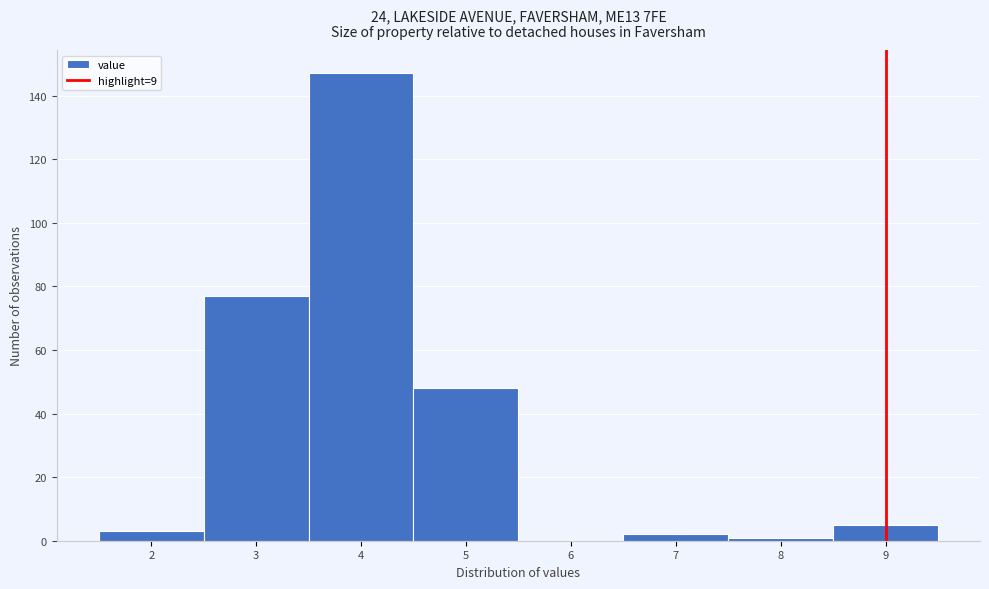

Reading left to right, transcribe this chart: for each bar, give the range it covers on the x-axis and its height. The values are not printed on the chart, so give them approximately, as read against the axis.

1.5 to 2.5: 4
2.5 to 3.5: 78
3.5 to 4.5: 148
4.5 to 5.5: 48
5.5 to 6.5: 0
6.5 to 7.5: 2
7.5 to 8.5: under 2
8.5 to 9.5: 6